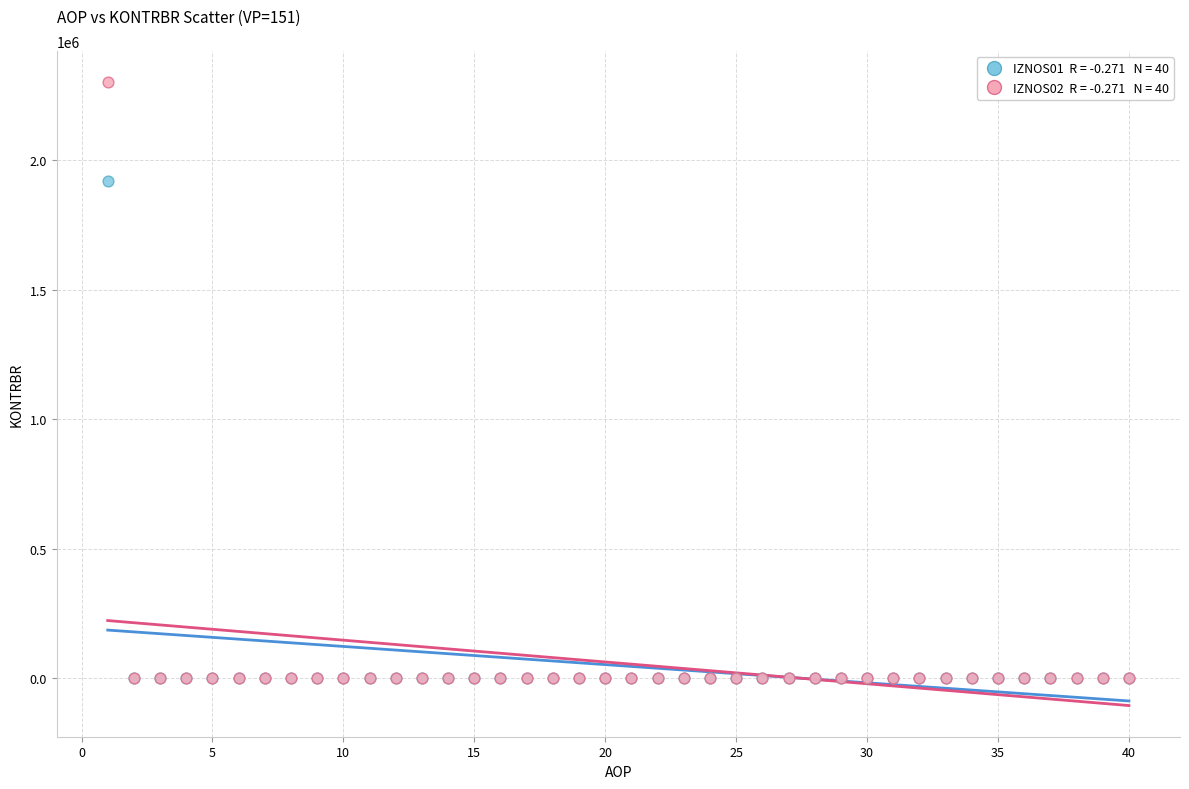

Across all series, what Y value is closest to 1151260?

1920309.6